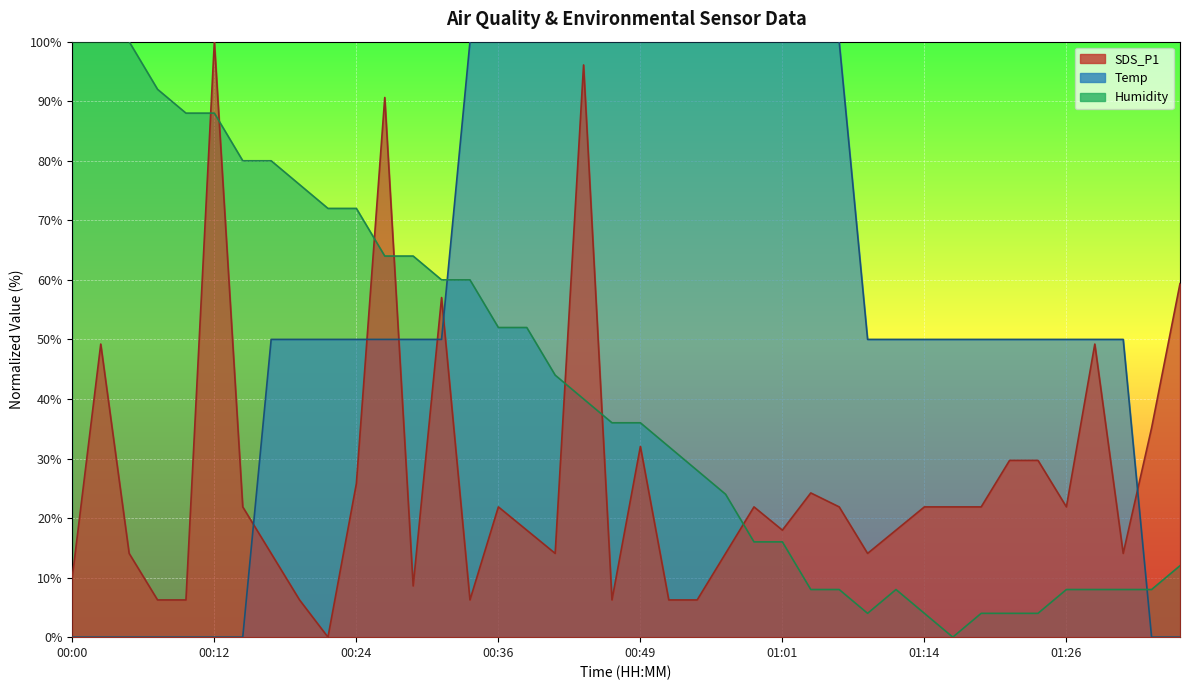

Which series changed the most between 00:02 and 00:29?

Temp